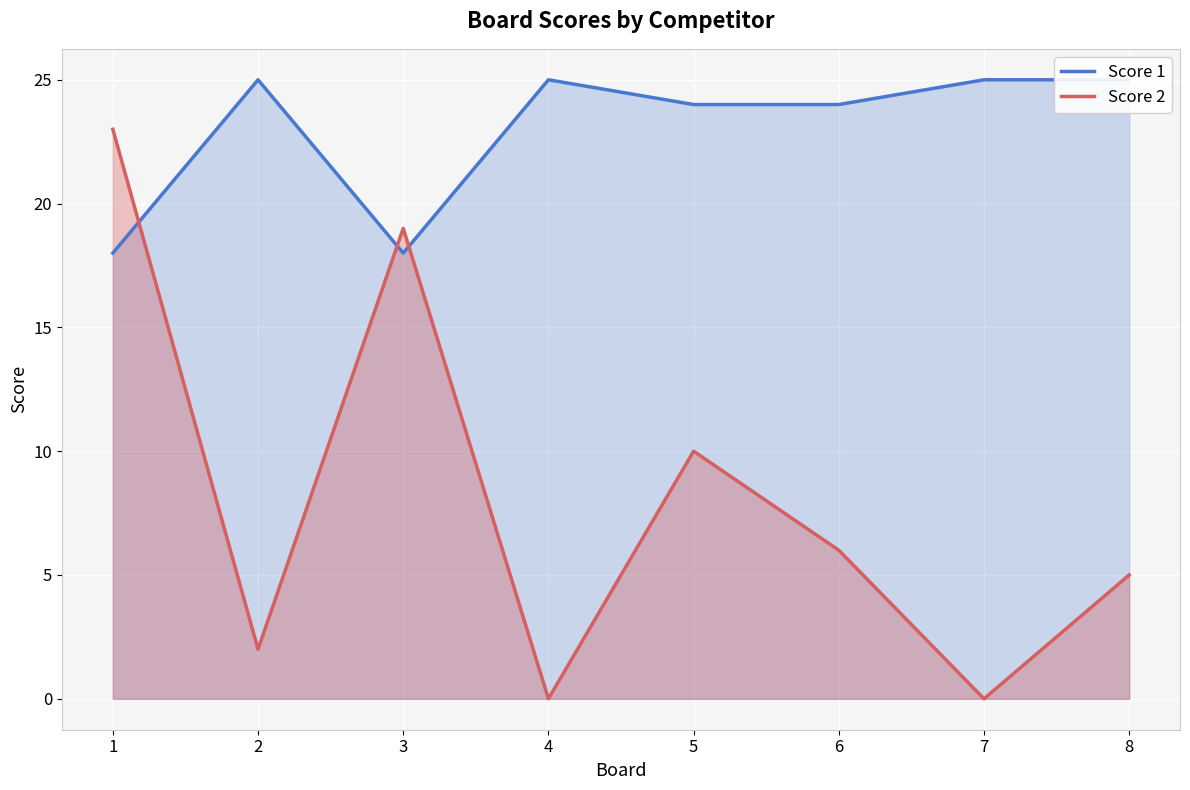

How many interior local peaks does the Score 2 series have?

2